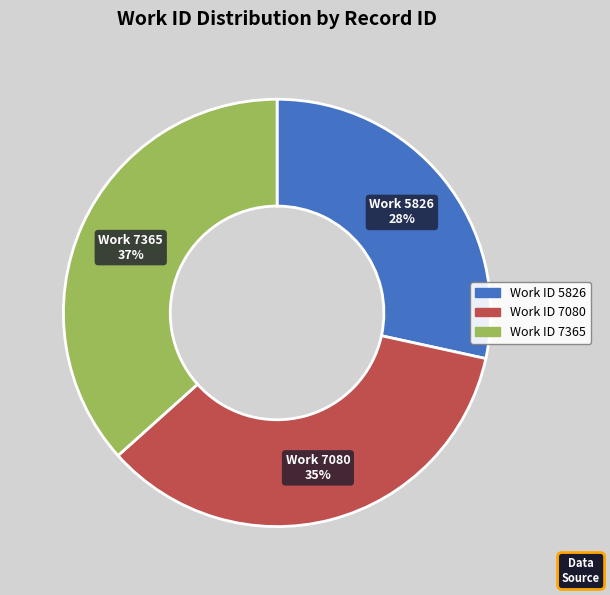

To the nearest percent, what is the average slice percentage?

33%